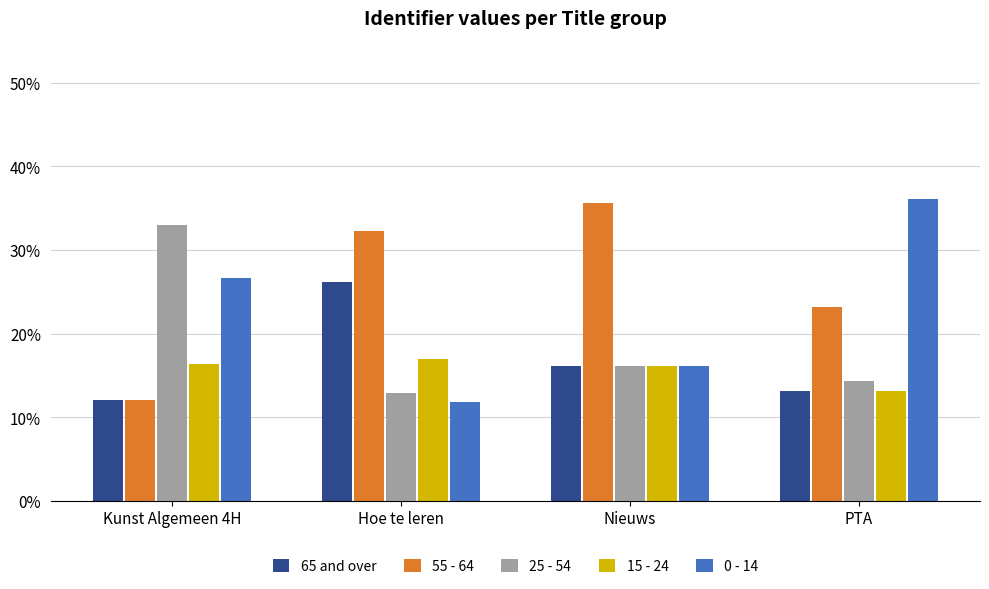

How many groups of bars are there?

4